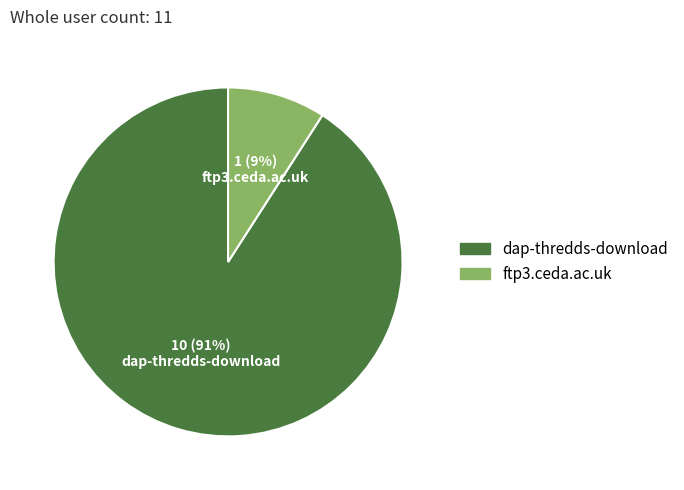

Which has a higher value, ftp3.ceda.ac.uk or dap-thredds-download?

dap-thredds-download